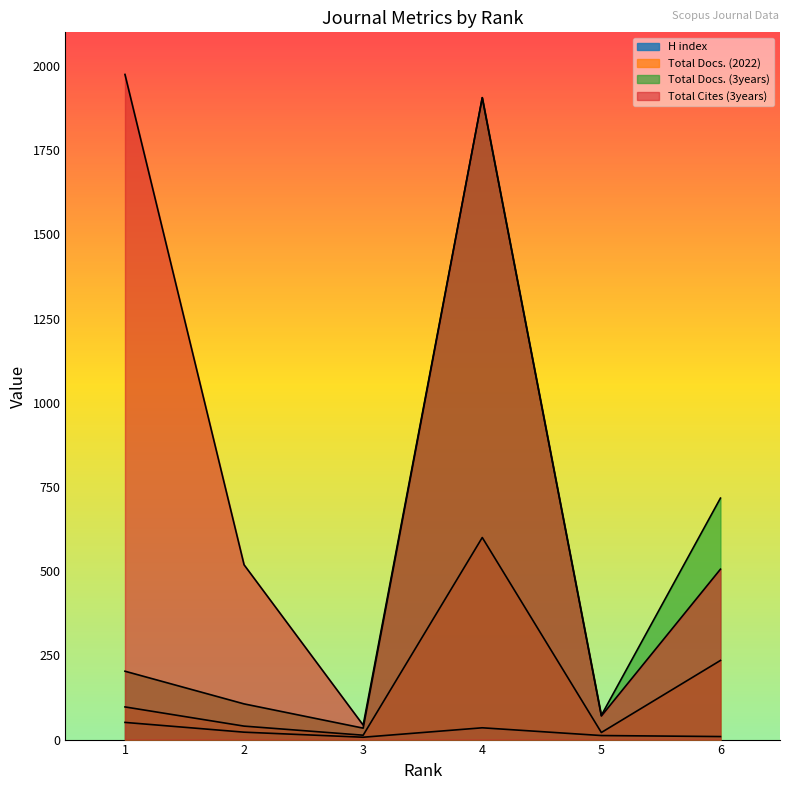

True or false: H index has a value of 35 at 4.

True